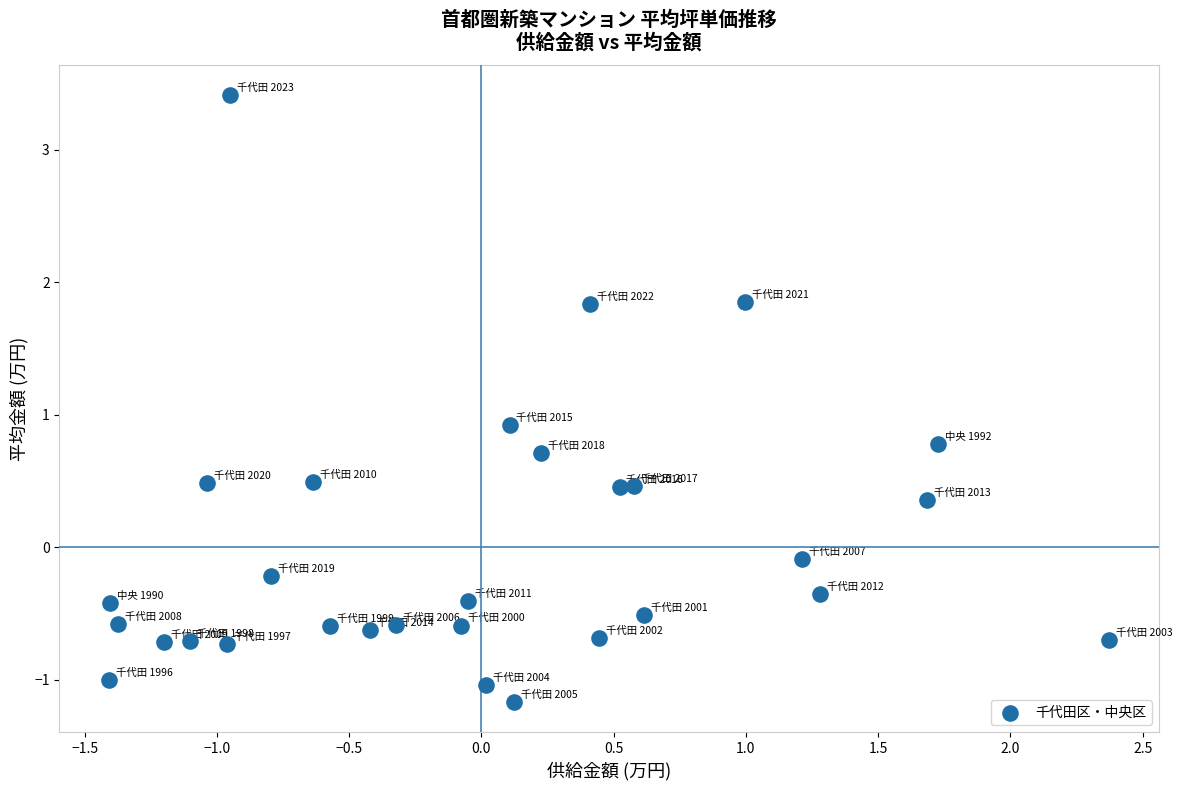

What Y value in the scatter plot is closest to 1?

0.9